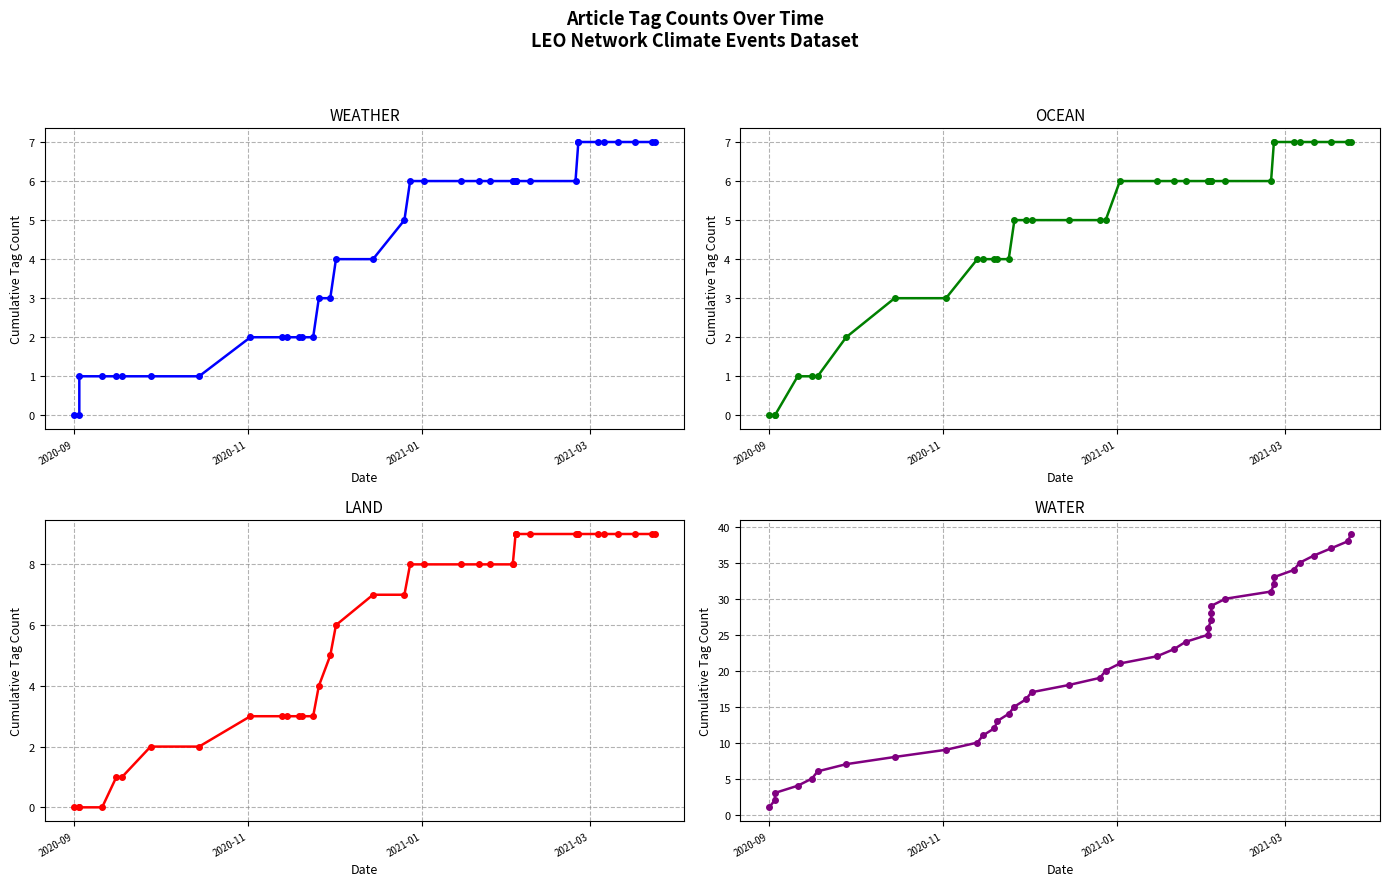

Which series has the largest total across all categories?

WATER